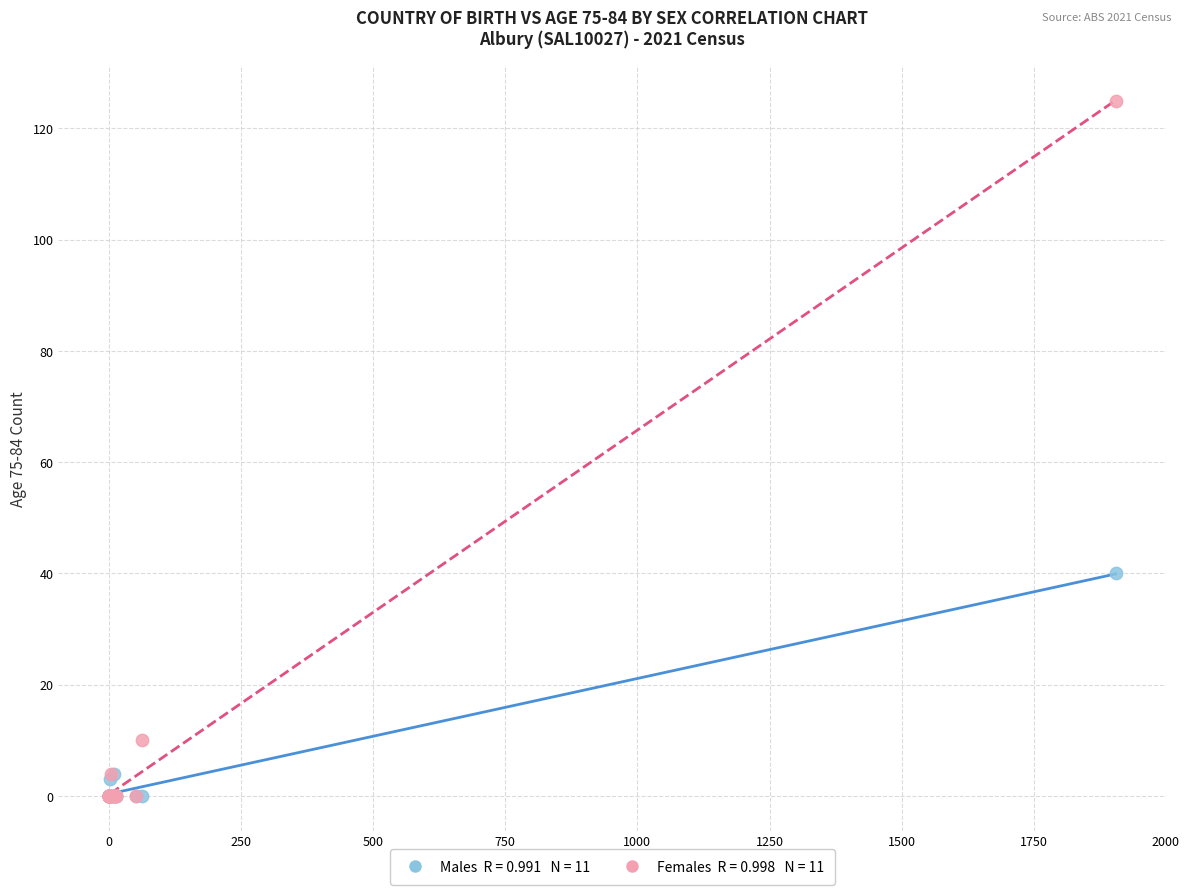

Across all series, what Y value is closest to 62?

40